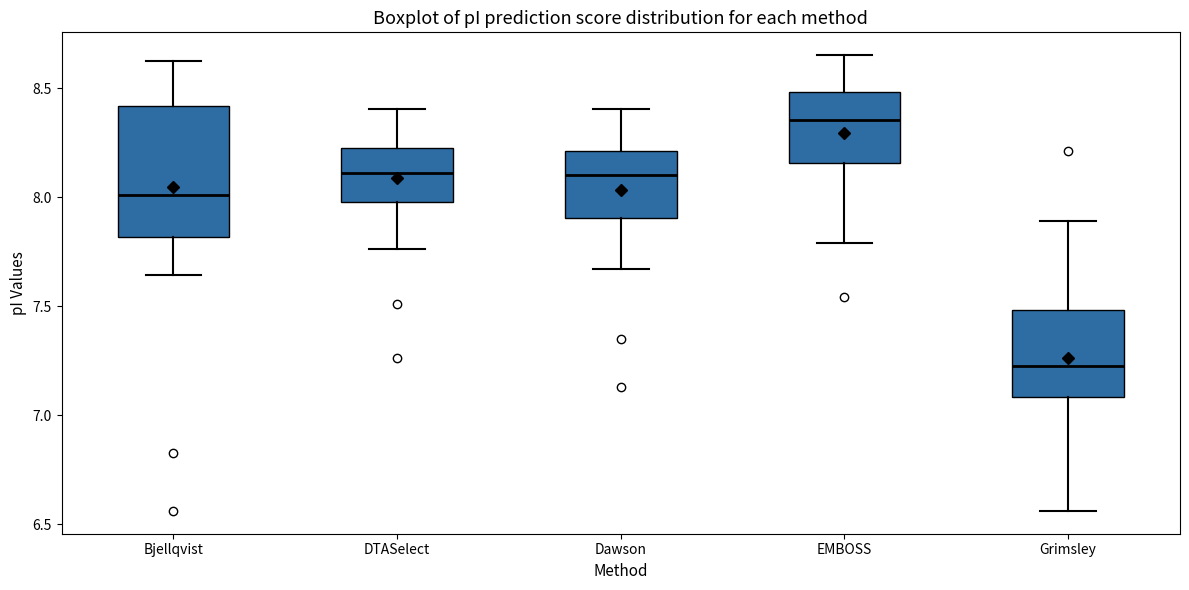

Which box's median line is the highest?

EMBOSS